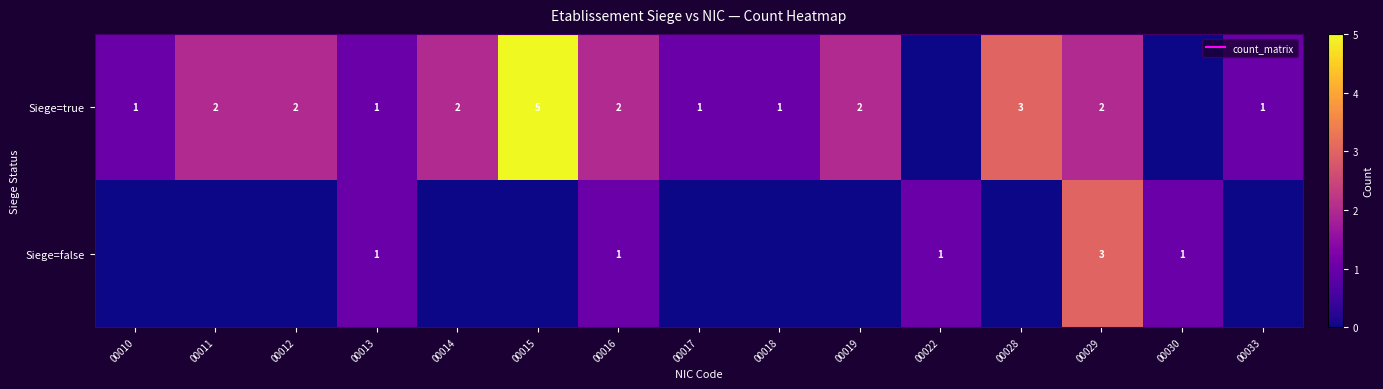

The Siege=false series shows 2 at 00013. True or false?

False